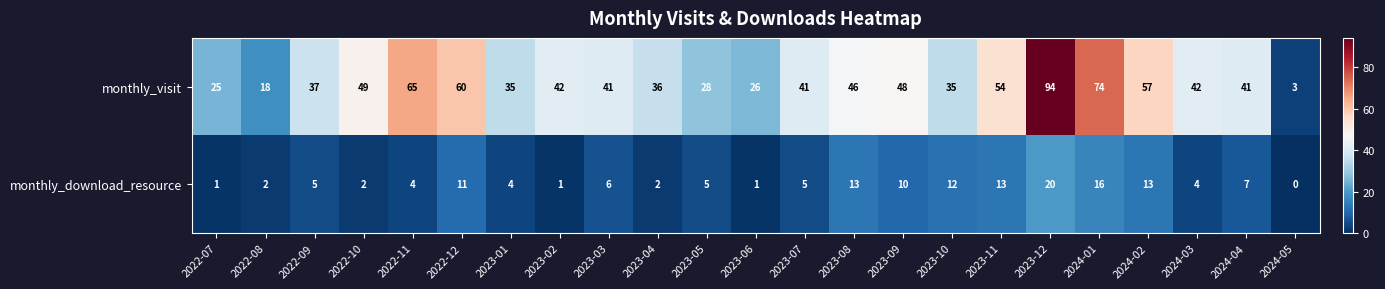

Between 2023-10 and 2023-11, which series saw the biggest shift?

monthly_visit